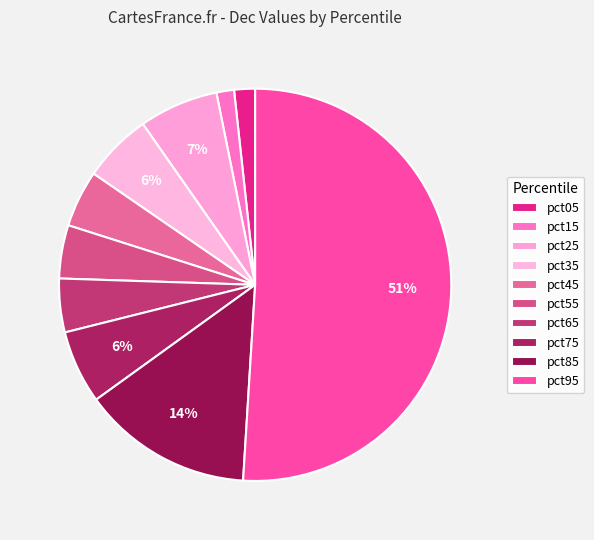

Count the number of slices in the pie.

10